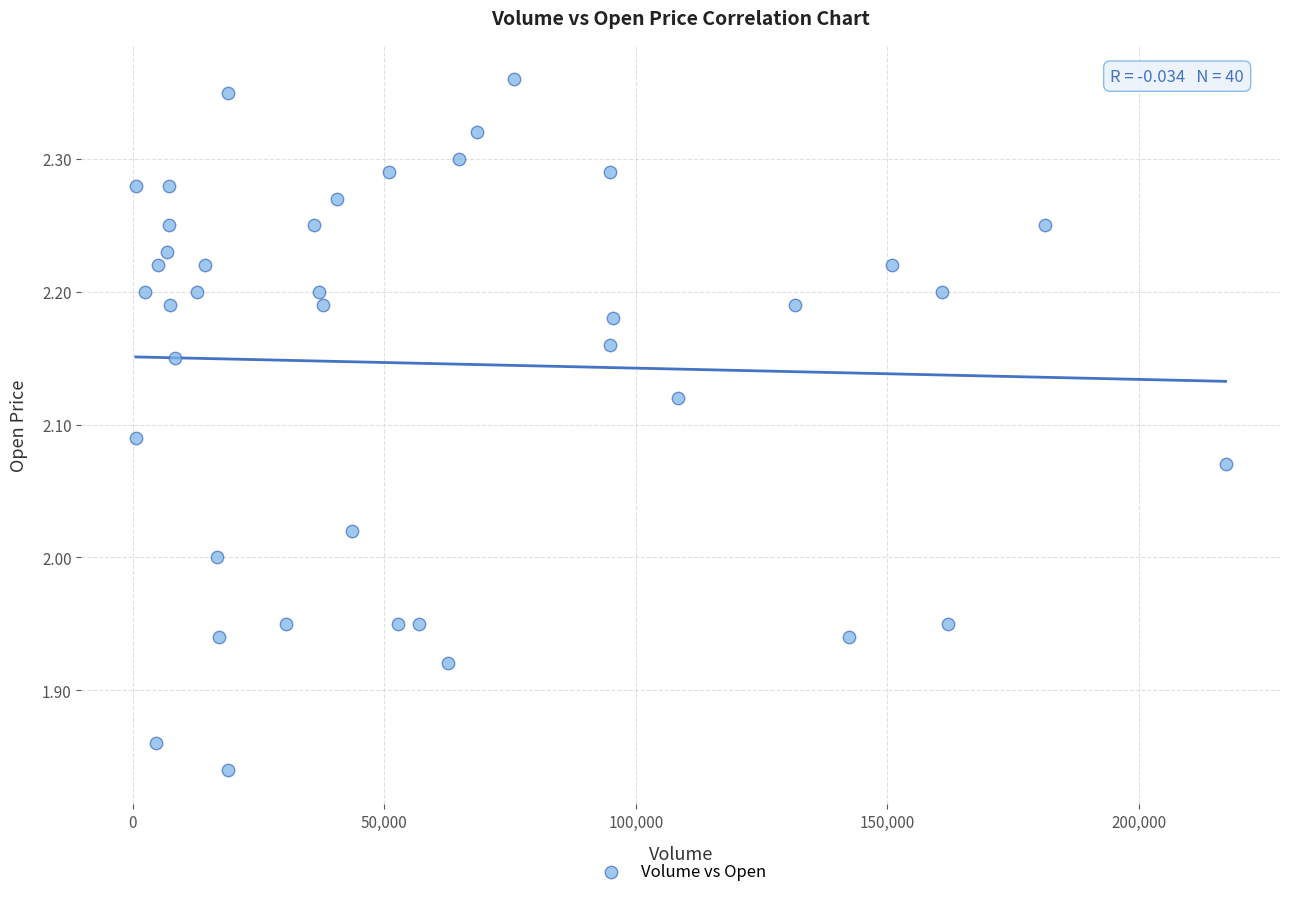

What is the range of X values (max minus min)?

216600.0